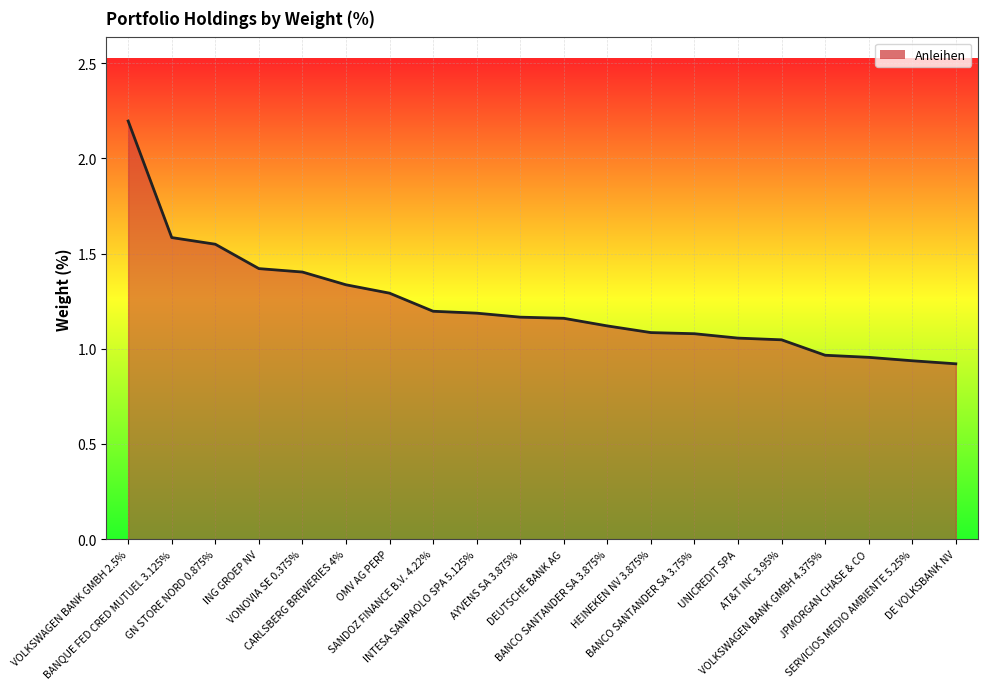

What is the sum of all values?

24.7